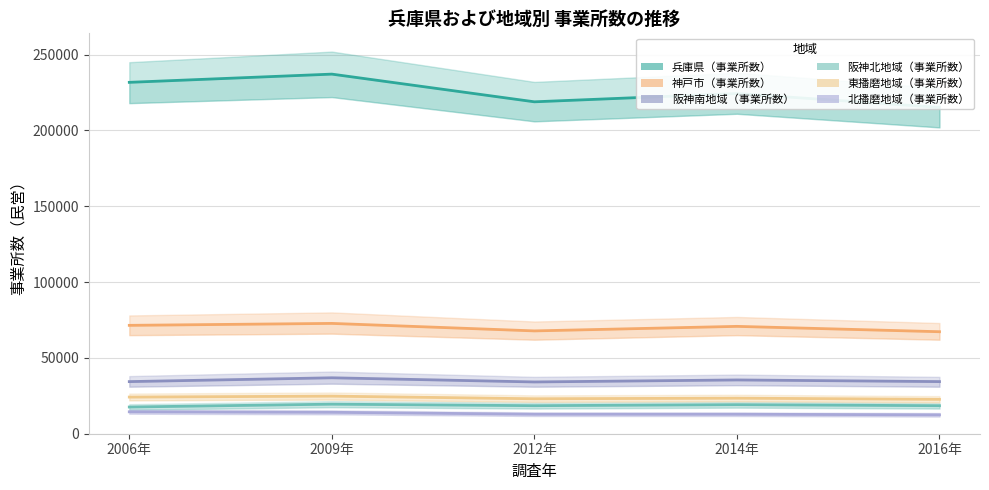

Is this an area chart (filled region under the line)?

No